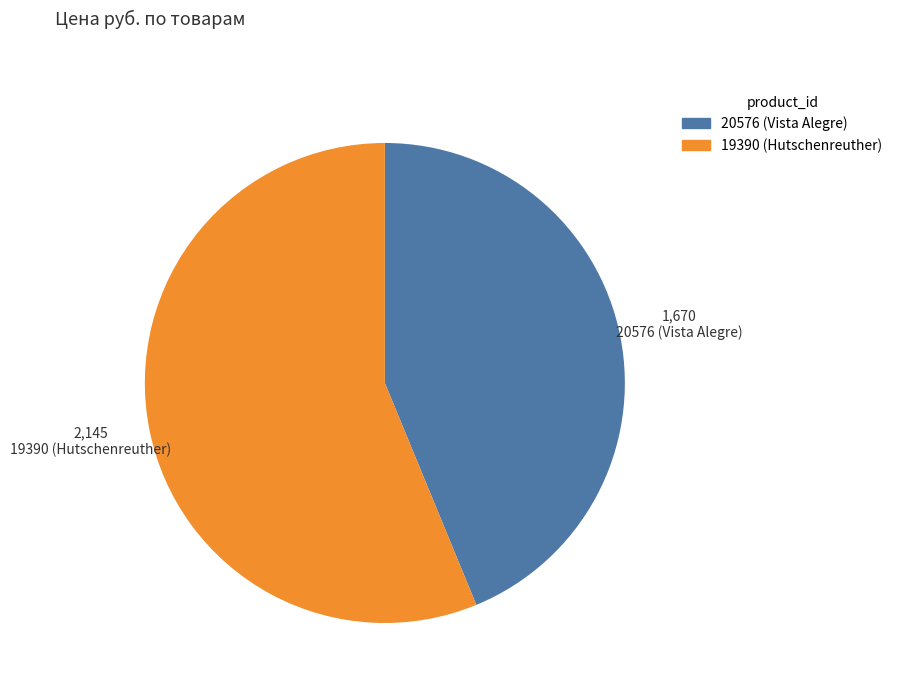

The 20576 slice represents 44% of the pie. True or false?

True